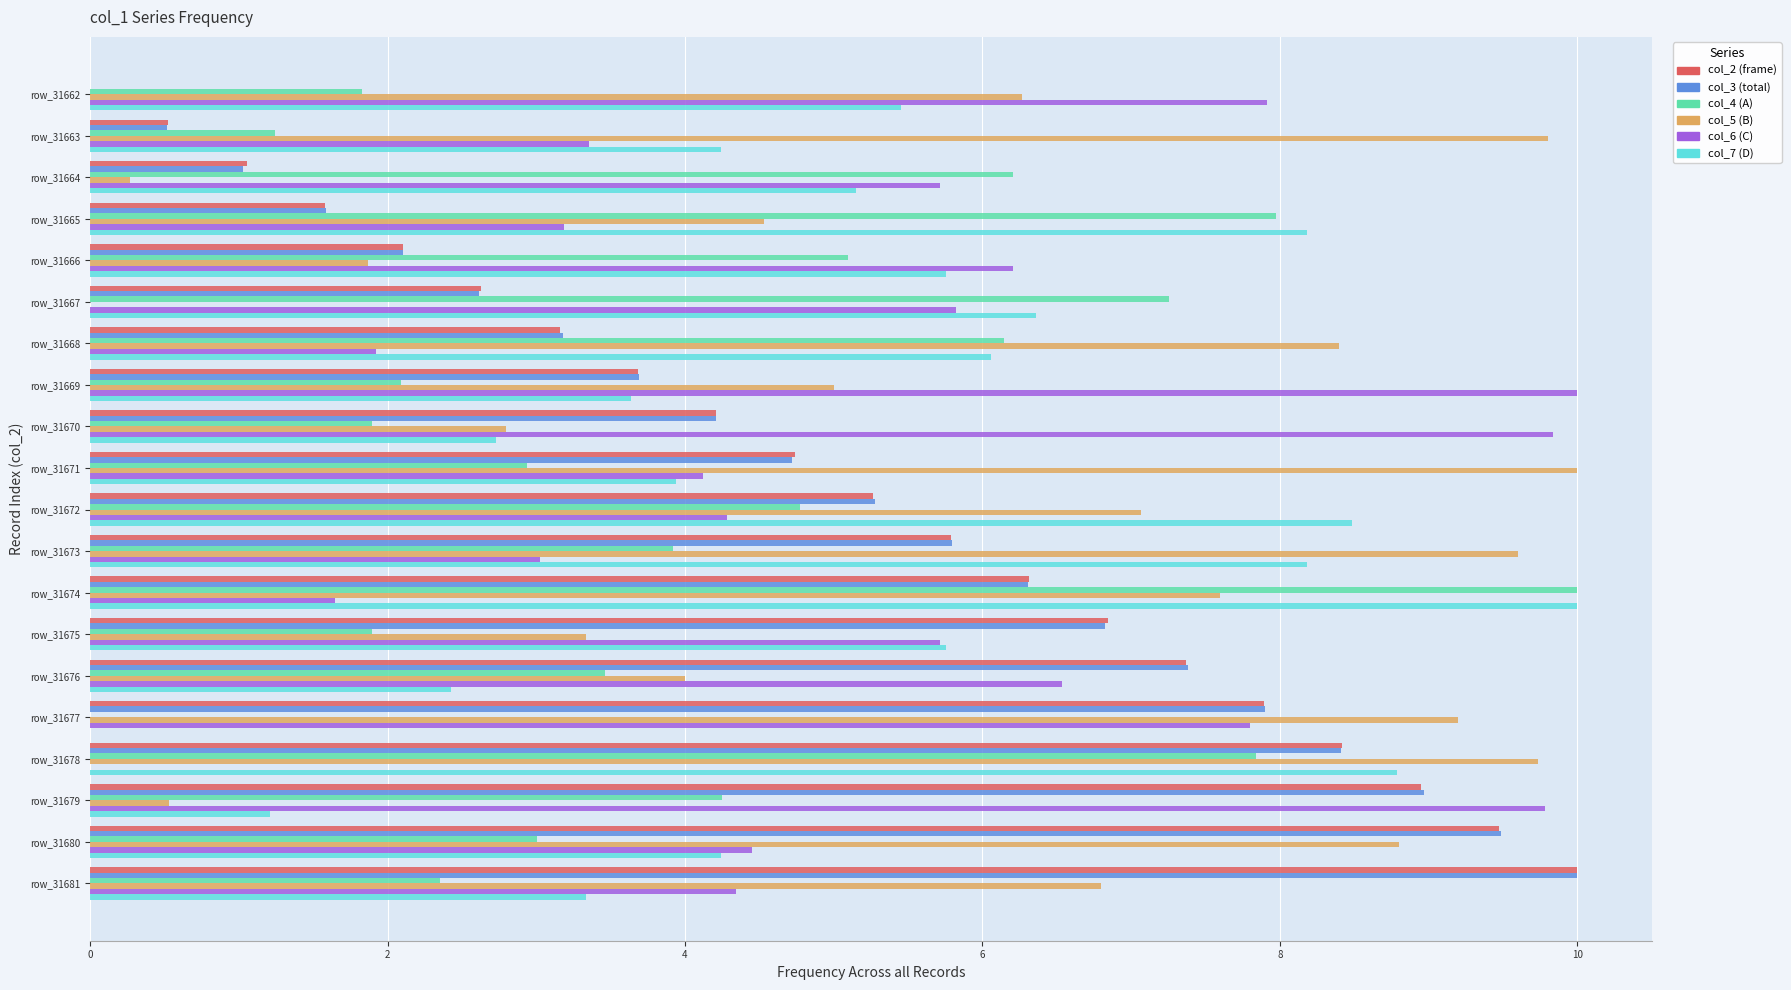

Where is col_4 (A) nearest to the value 5?

row_31666